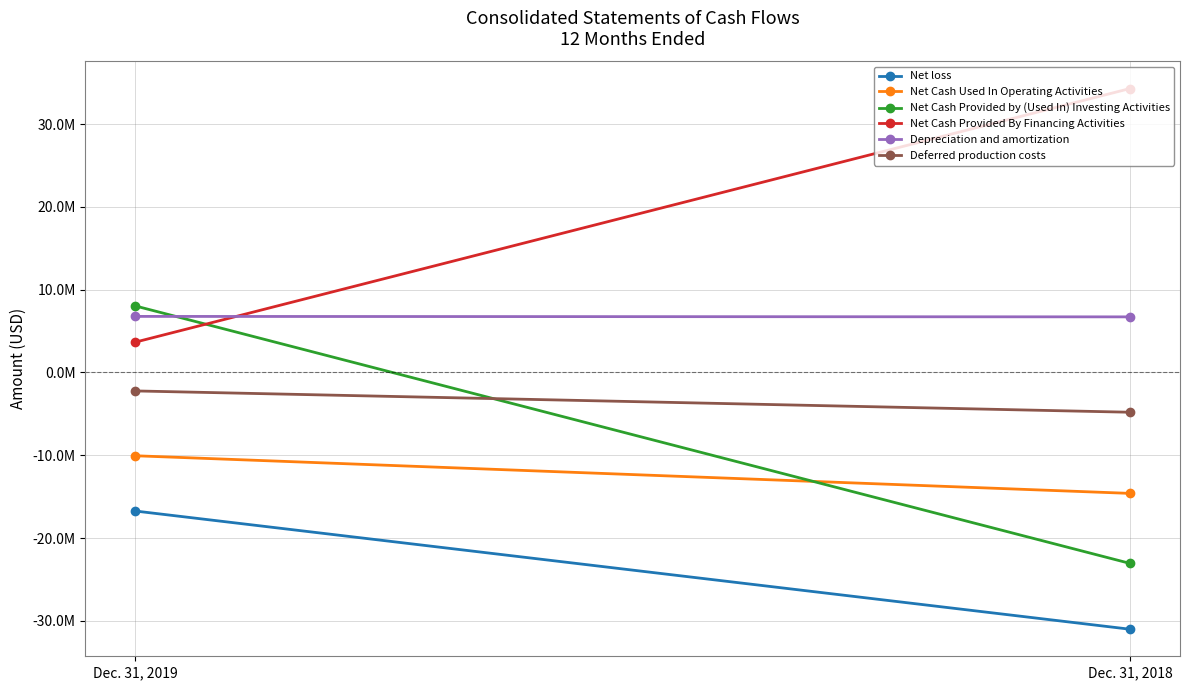

What is the sum of the Net loss values at Dec. 31, 2019 and Dec. 31, 2018?

-47758454